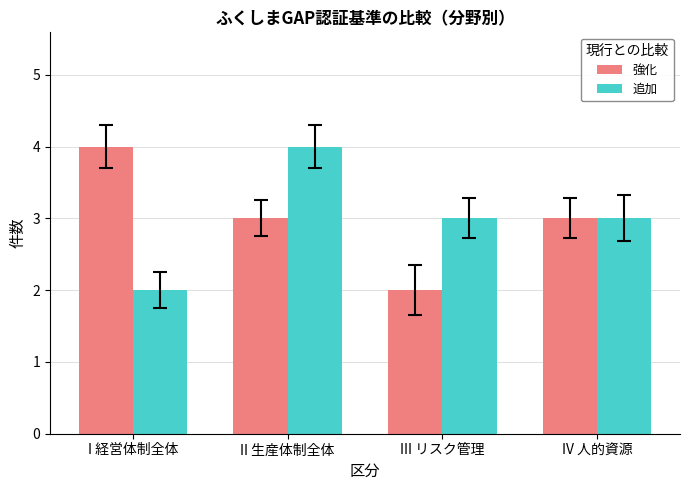

Which series changed the most between III リスク管理 and IV 人的資源?

強化